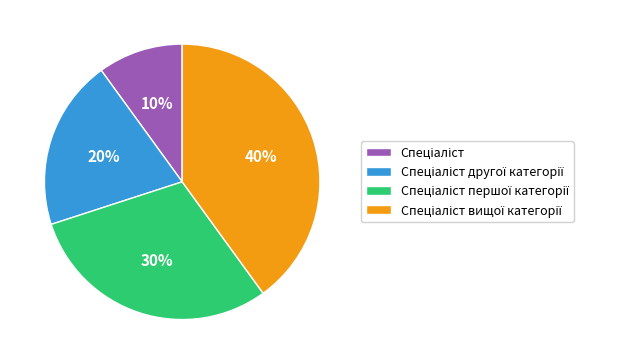

Is there any slice that represents more than half of the pie?

No